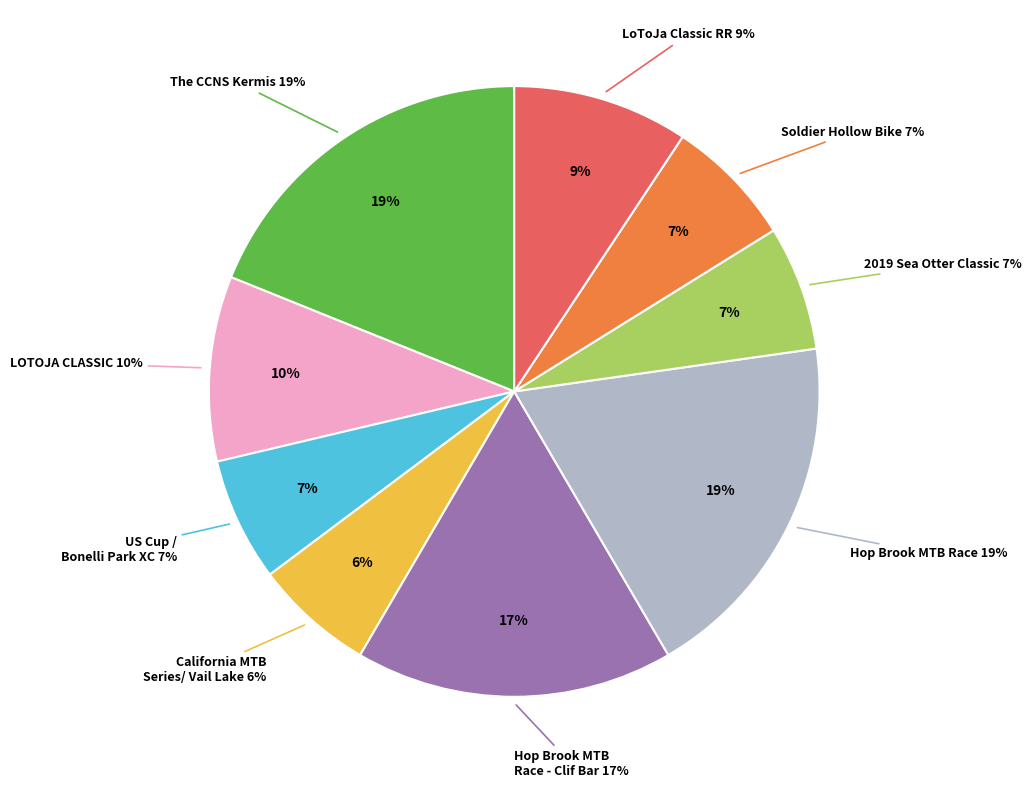

The Hop Brook MTB Race - Clif Bar slice represents 28% of the pie. True or false?

False